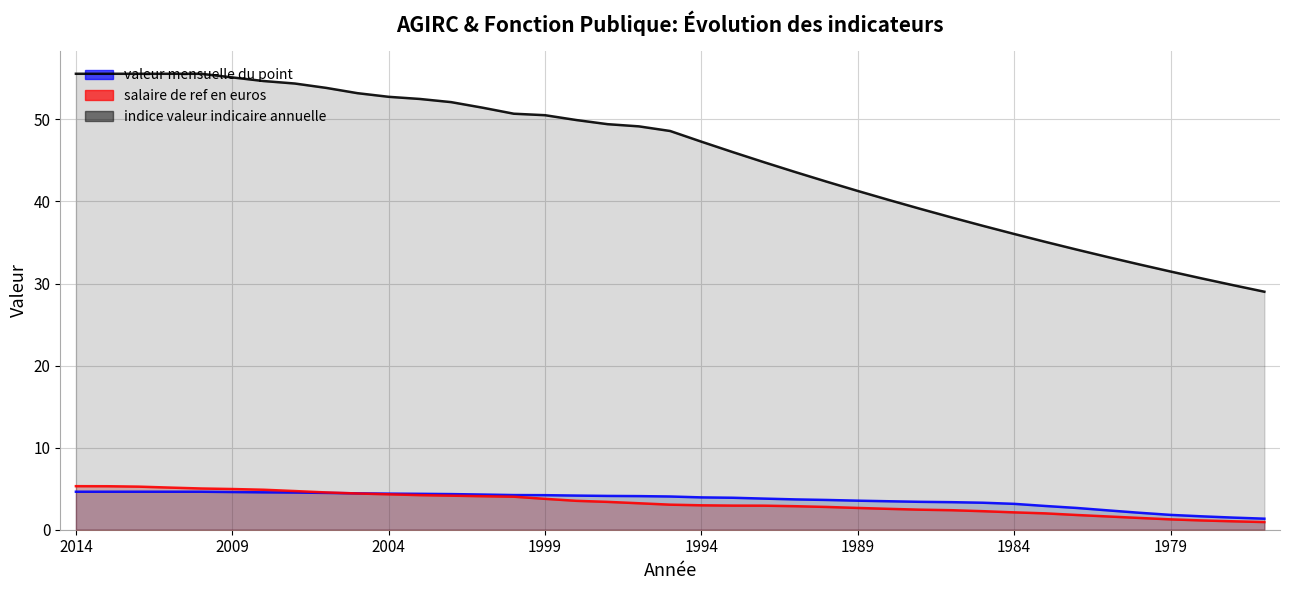

True or false: indice valeur indicaire annuelle has a value of 28.8 at 2000.

False